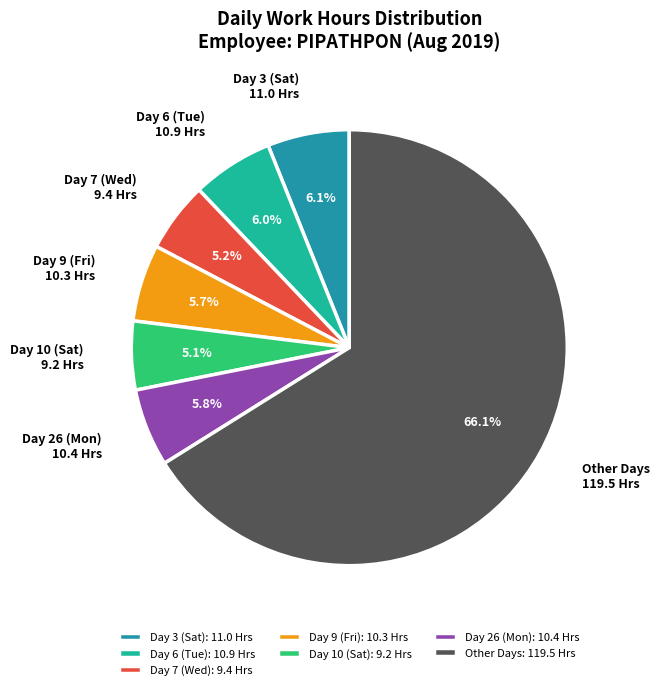

To the nearest percent, what is the difference between the largest and smallest slice percentages?

61%